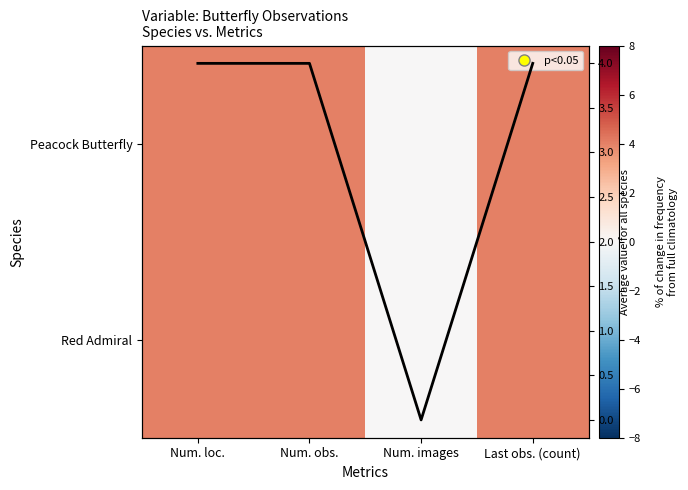

At which label does Red Admiral reach its peak?

Num. loc.